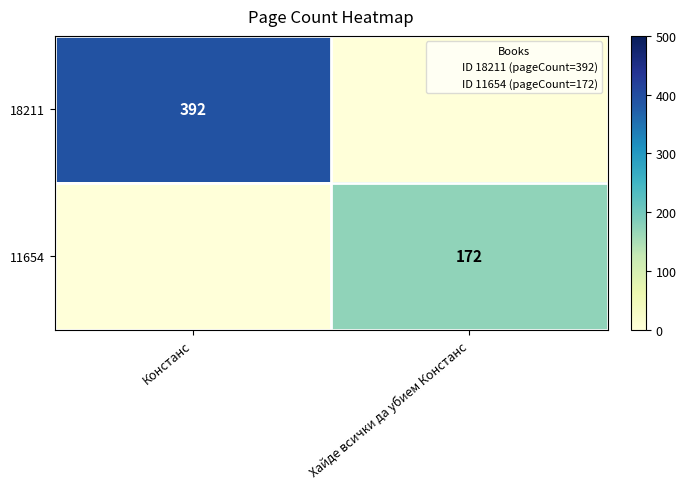

Is the value of 11654 at Хайде всички да убием Констанс greater than the value of 18211 at Констанс?

No